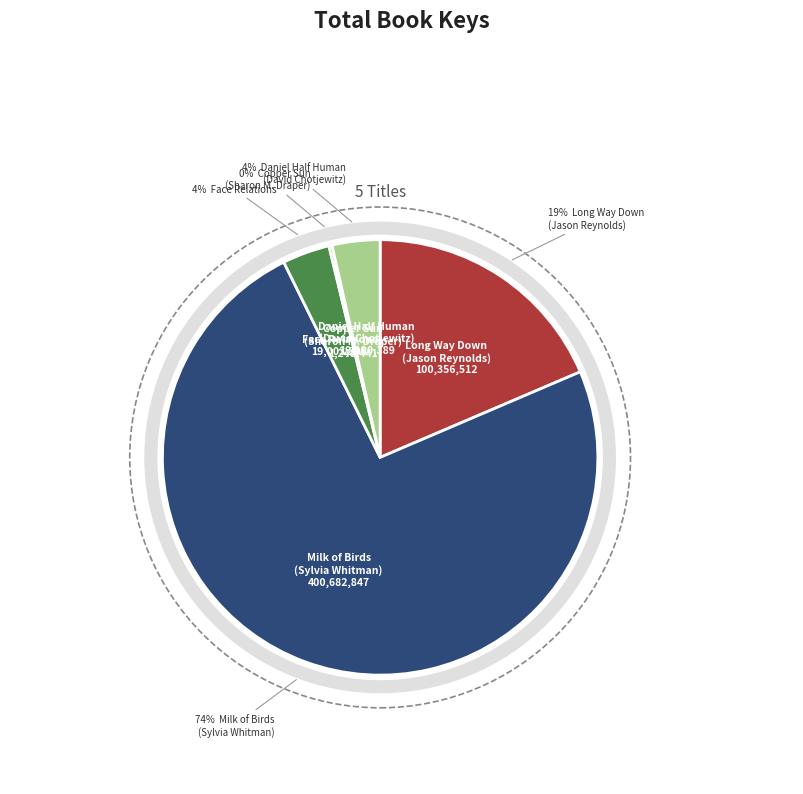

What percentage is the Daniel Half Human
(David Chotjewitz) slice, to the nearest percent?

4%